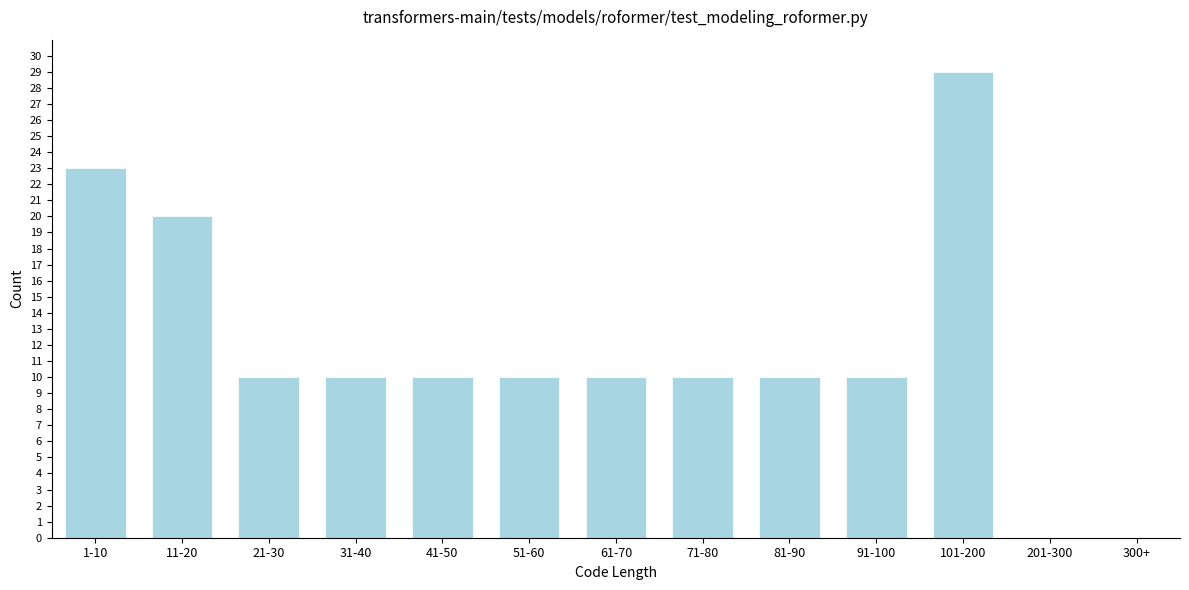

Reading left to right, what are all the values shown in this chart?

1-10=23	11-20=20	21-30=10	31-40=10	41-50=10	51-60=10	61-70=10	71-80=10	81-90=10	91-100=10	101-200=29	201-300=0	300+=0